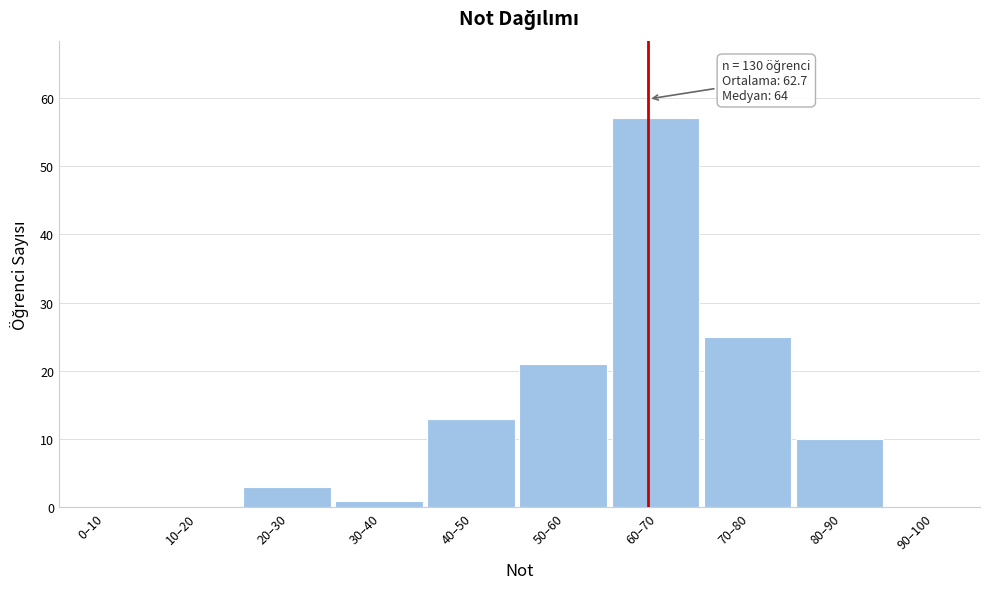

Reading left to right, list all the values displayed in this chart.

0–10=0	10–20=0	20–30=3	30–40=1	40–50=13	50–60=21	60–70=57	70–80=25	80–90=10	90–100=0